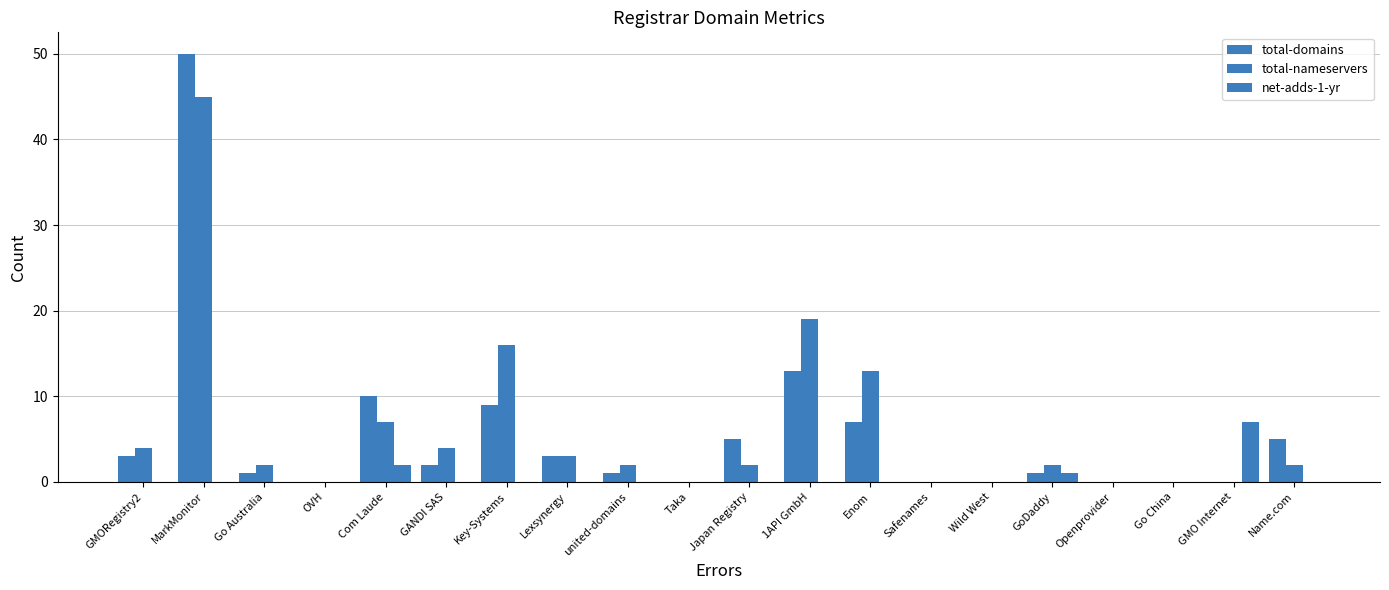

Reading left to right, transcribe all the data shown in this chart.

total-domains: 3	50	1	0	10	2	9	3	1	0	5	13	7	0	0	1	0	0	0	5
total-nameservers: 4	45	2	0	7	4	16	3	2	0	2	19	13	0	0	2	0	0	0	2
net-adds-1-yr: 0	0	0	0	2	0	0	0	0	0	0	0	0	0	0	1	0	0	7	0